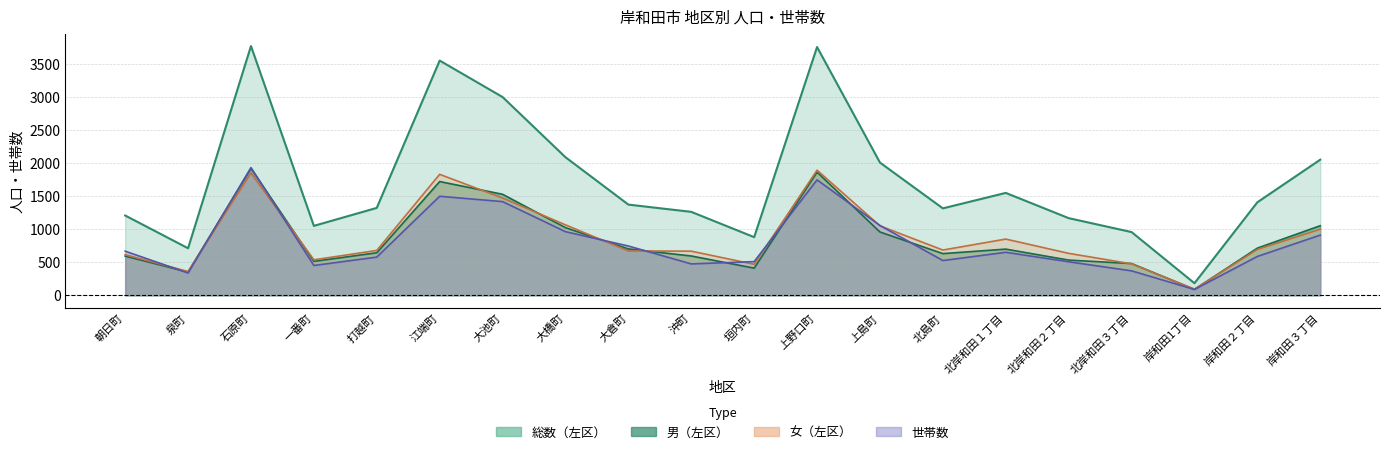

At which label does 世帯数 first exceed 651?

朝日町